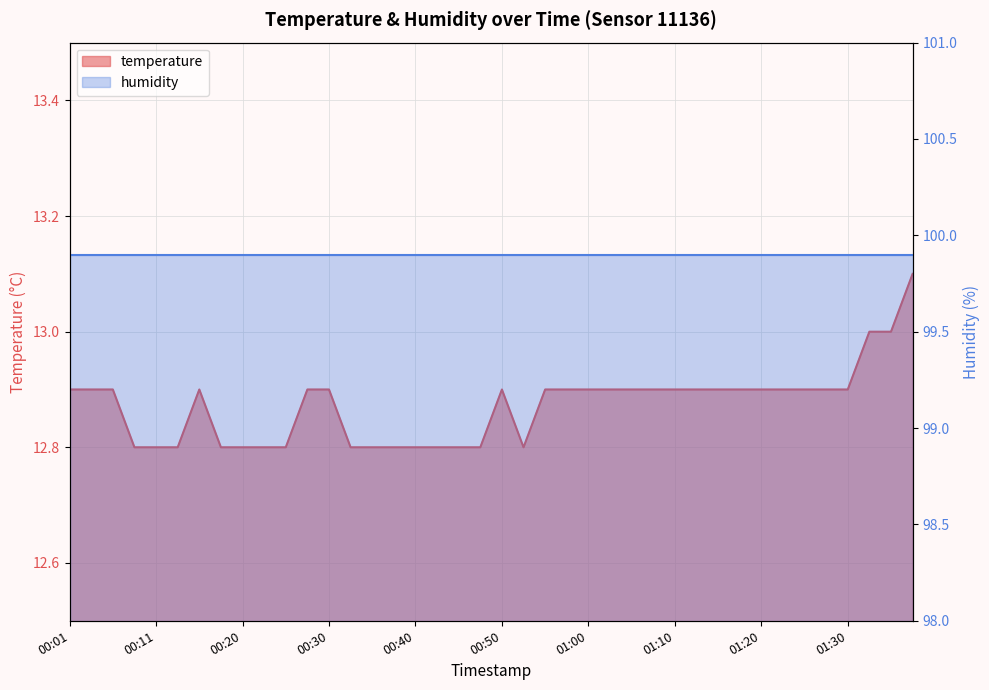

What is the value of the 18th point from the left?

12.8